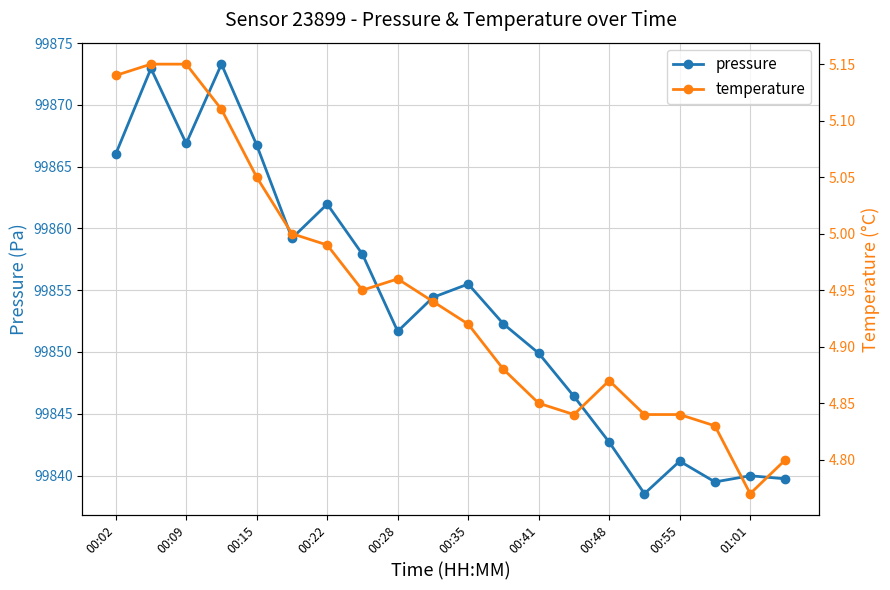

True or false: temperature and pressure intersect in this chart.

False